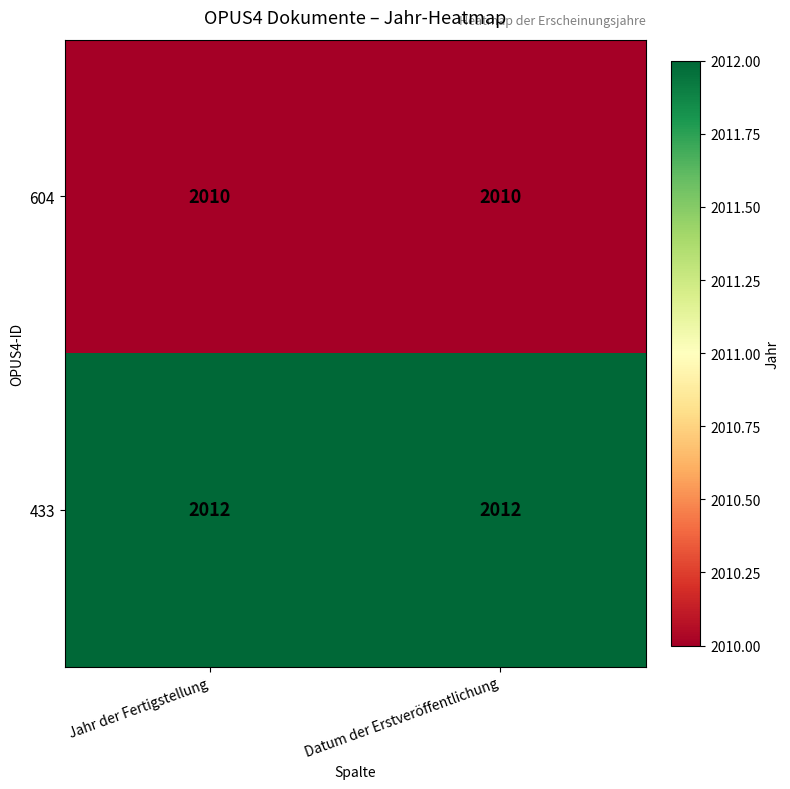

What is the total value across all series at Jahr der Fertigstellung?

4022